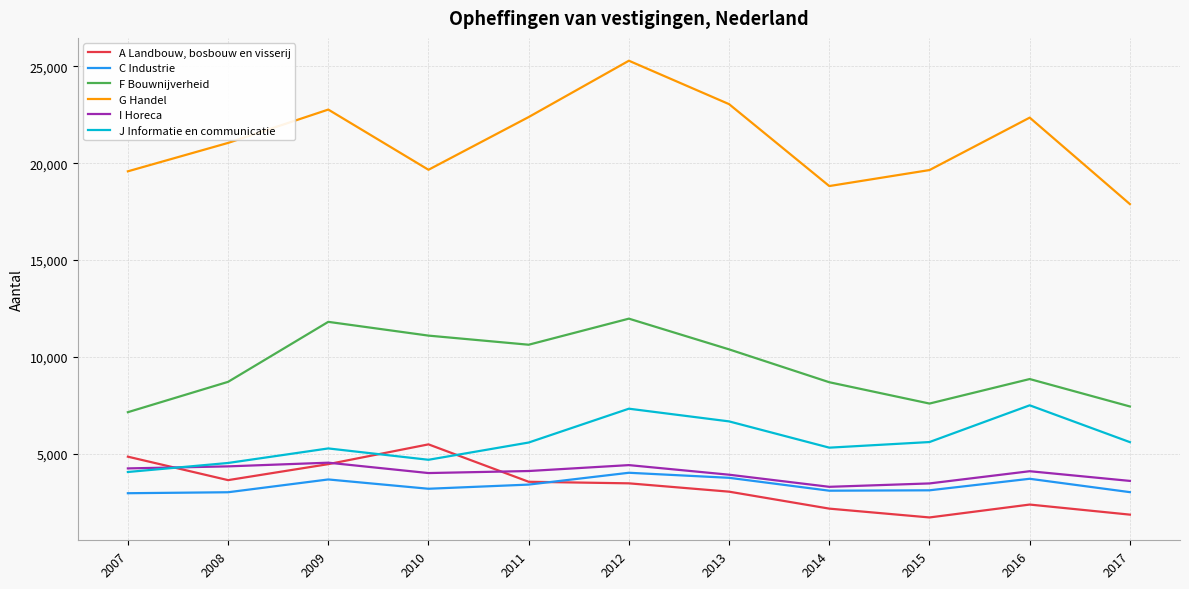

Which series has the widest spread of values?

G Handel